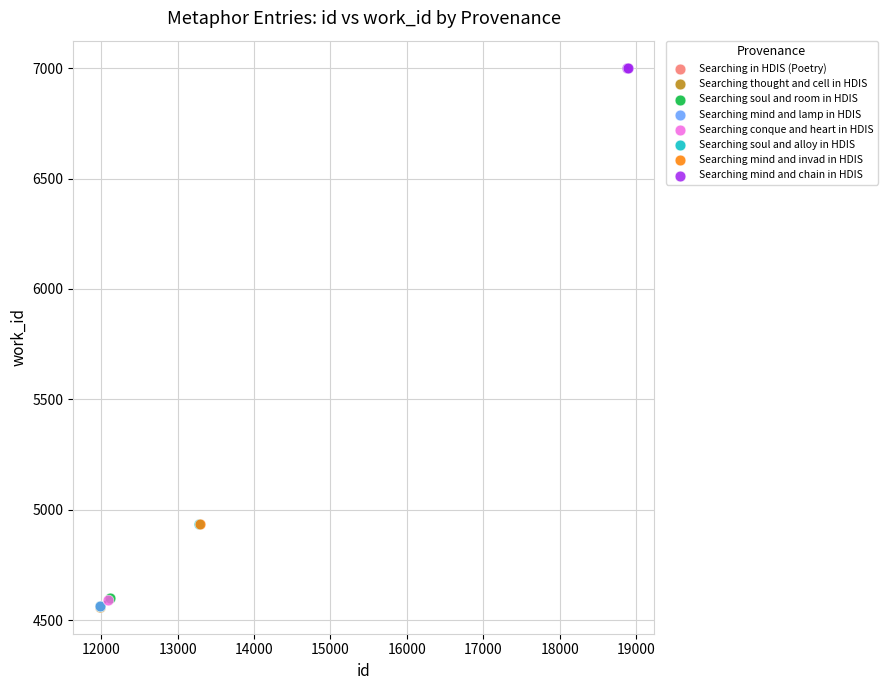

What are all the series names shown in the legend?

Searching in HDIS (Poetry), Searching thought and cell in HDIS, Searching soul and room in HDIS, Searching mind and lamp in HDIS, Searching conque and heart in HDIS, Searching soul and alloy in HDIS, Searching mind and invad in HDIS, Searching mind and chain in HDIS